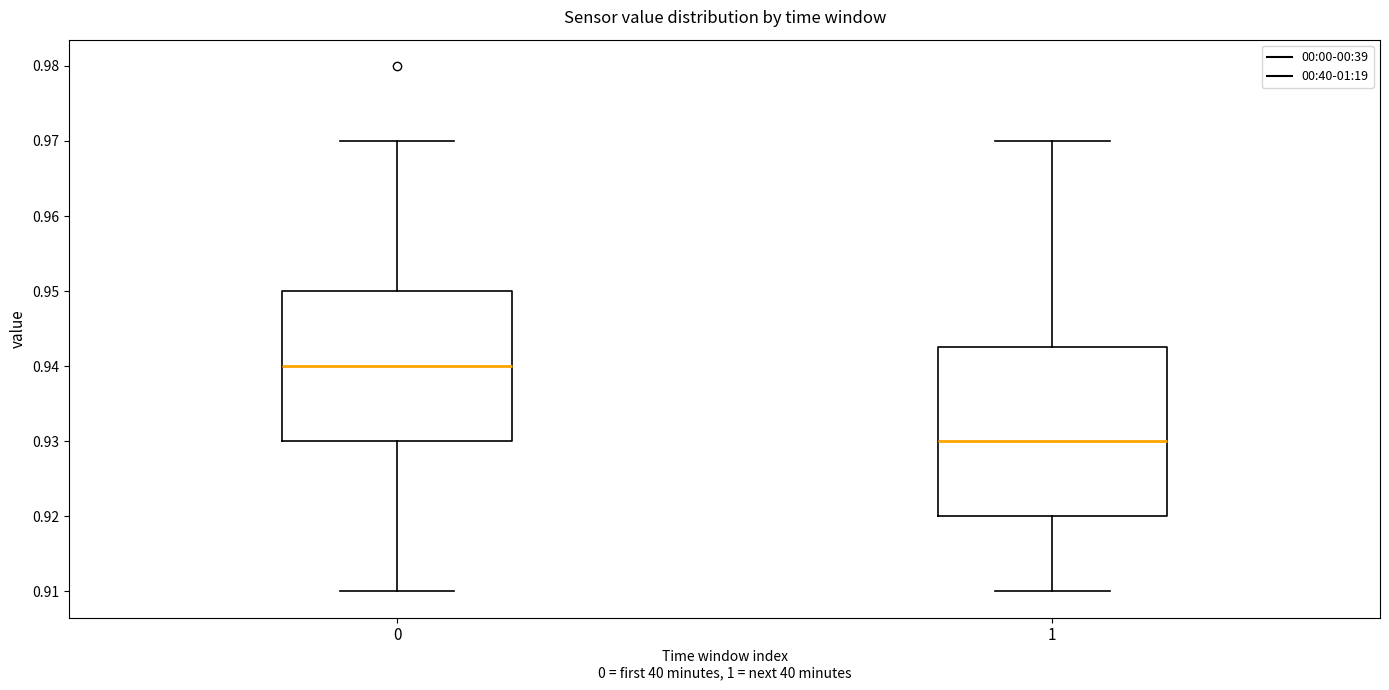

Where does the upper whisker of the box at x = 0 end on the y-axis? The values are not printed on the chart, so give them approximately, as read against the axis.

0.970